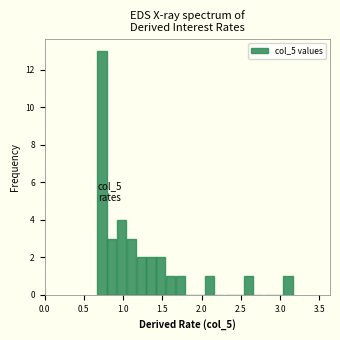

Read against the x-axis, roughly where is the centre of the tallest bar?

0.75